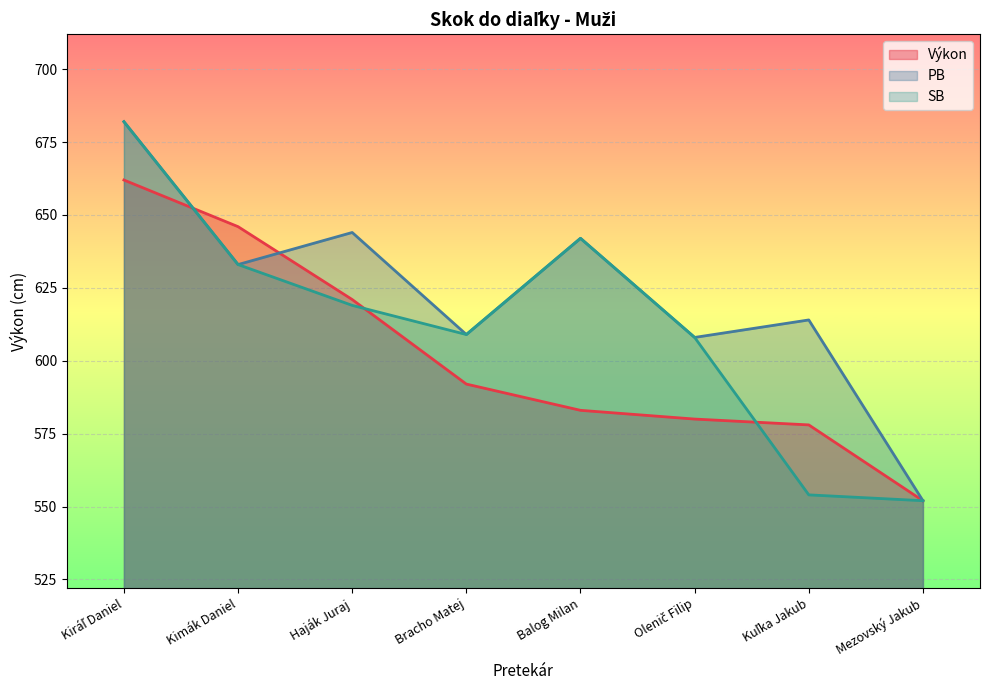

How many interior local valleys does the PB series have?

3